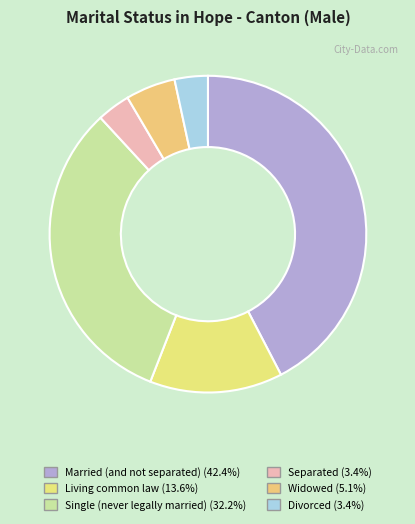

To the nearest percent, what is the difference between the largest and smallest slice percentages?

39%